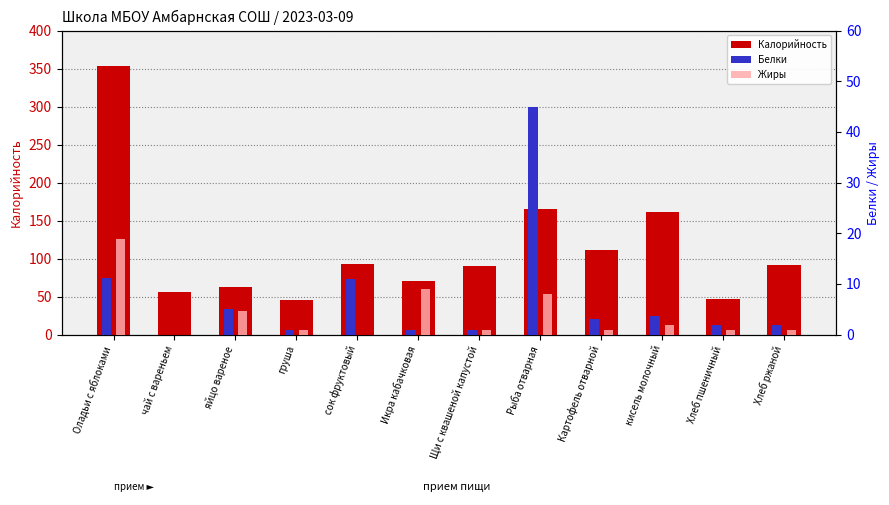

Is it true that Жиры equals 18.8 at Оладьи с яблоками?

True